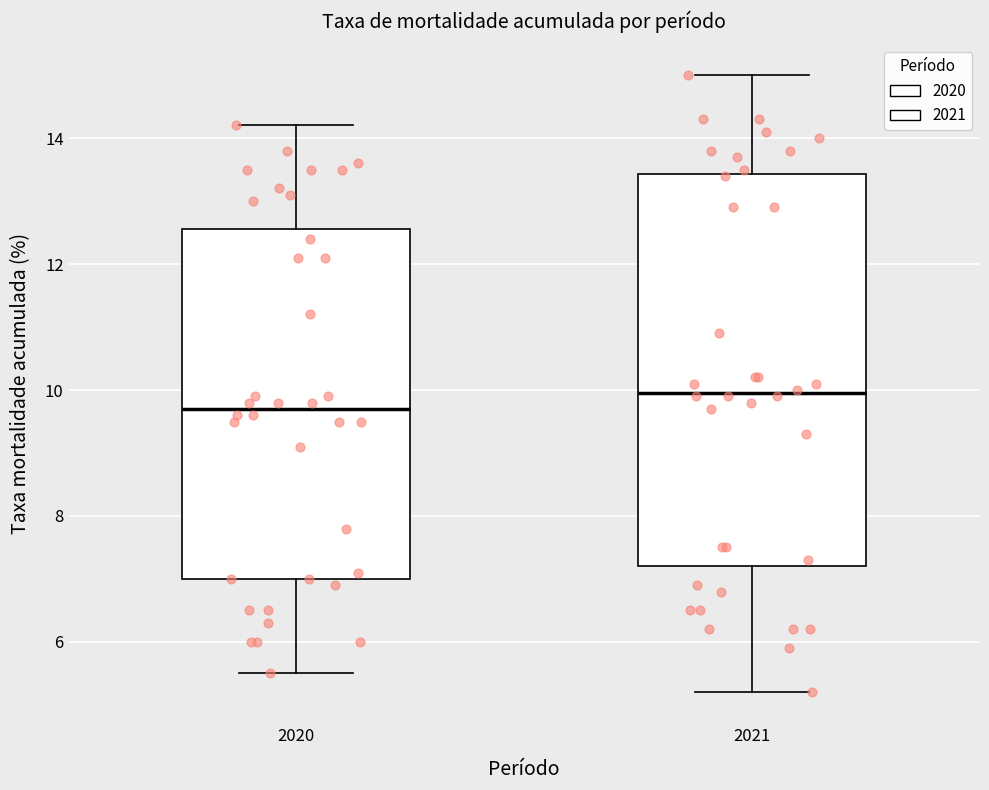

Reading left to right, transcribe this box plot: for each box, give where its median line is, the range the box spans, and where its two whiskers end, as read against the y-axis. The values are not printed on the chart, so give them approximately, as read against the axis.

2020: median 9.8, box 7.0 to 12.6, whiskers 5.6 to 14.2
2021: median 10.0, box 7.2 to 13.4, whiskers 5.2 to 15.0